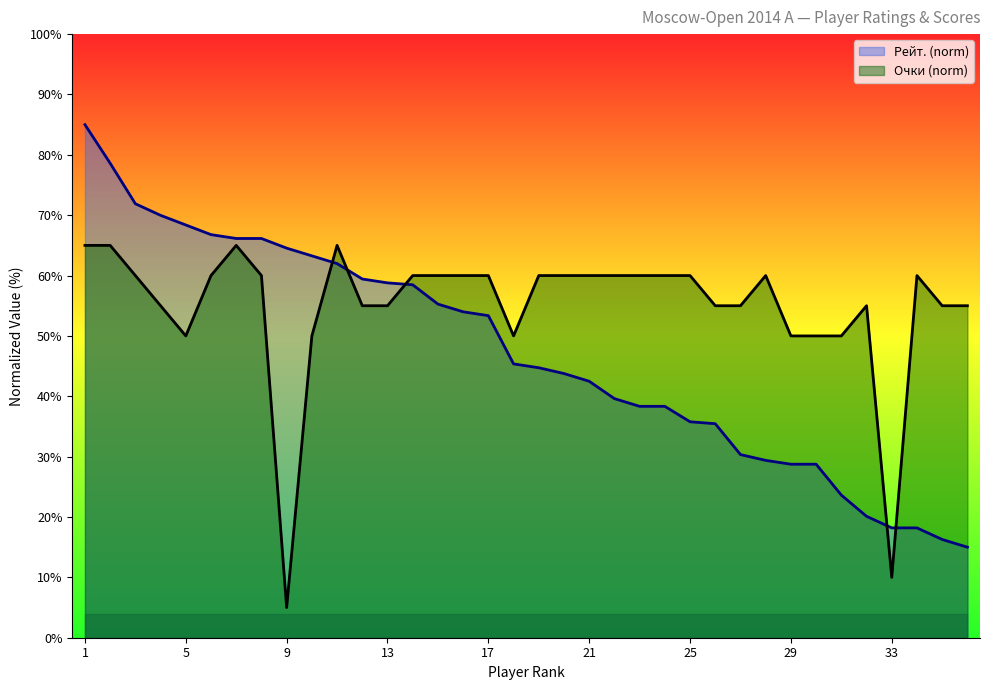

What is the difference between the highest and lowest values at 20?

16.2